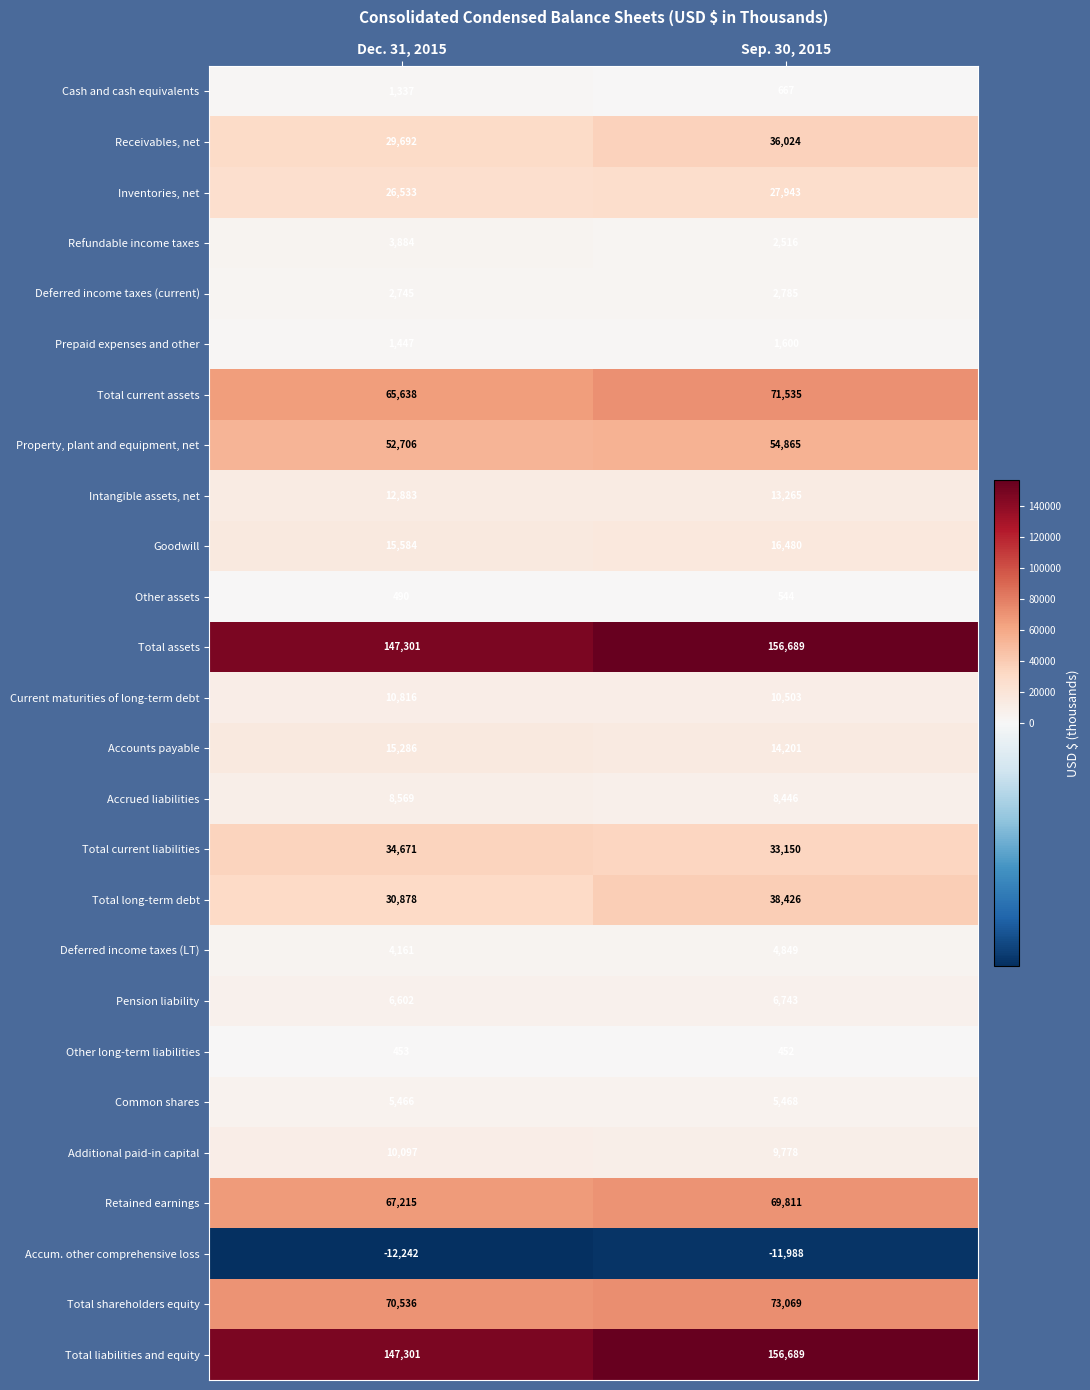

At which label does Cash and cash equivalents reach its peak?

Dec. 31, 2015